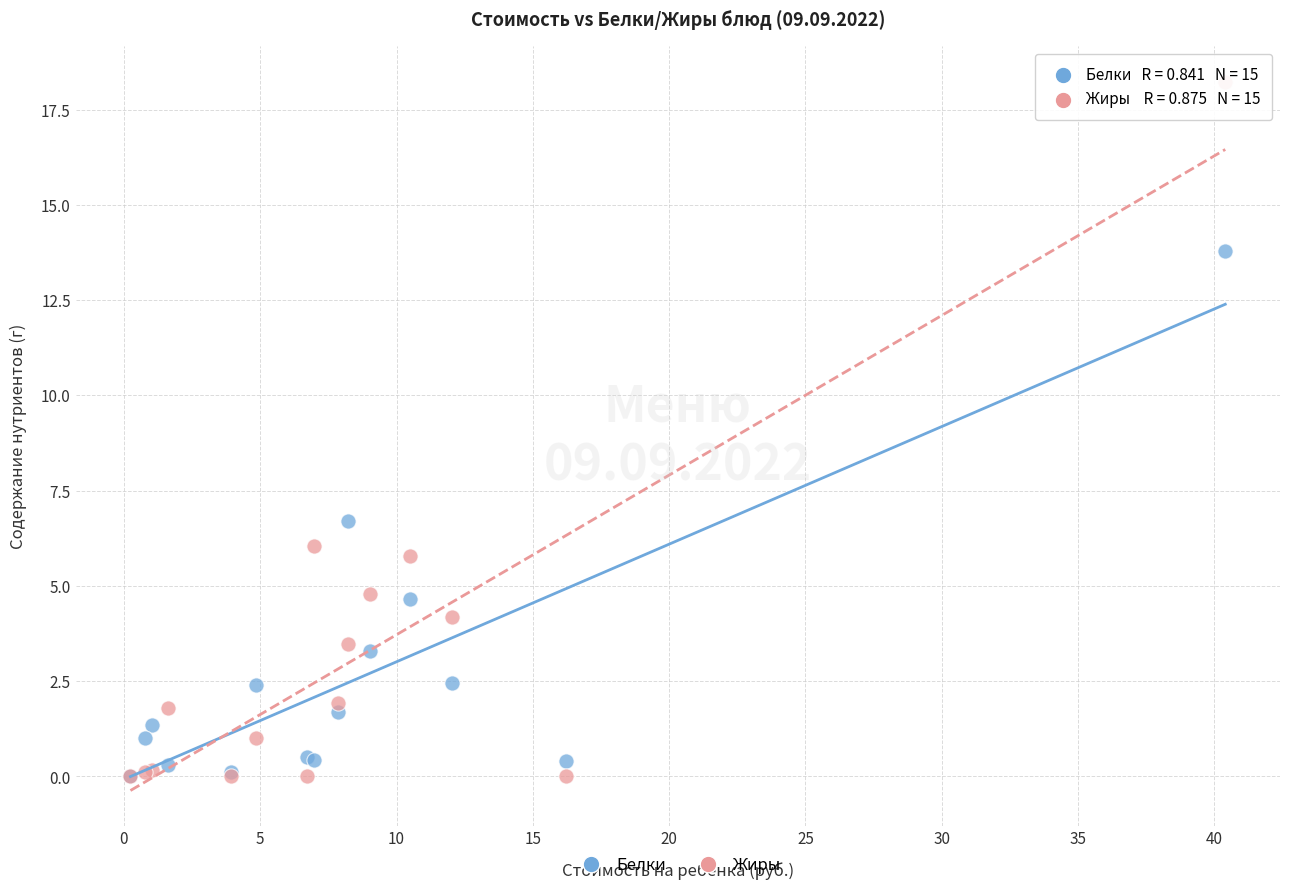

Across all series, what Y value is closest to 9?

6.7